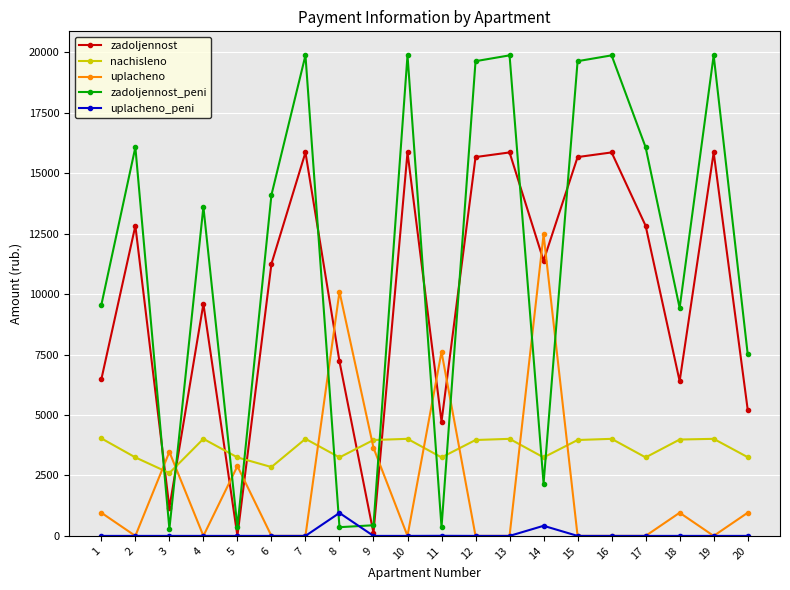

Is this an area chart (filled region under the line)?

No